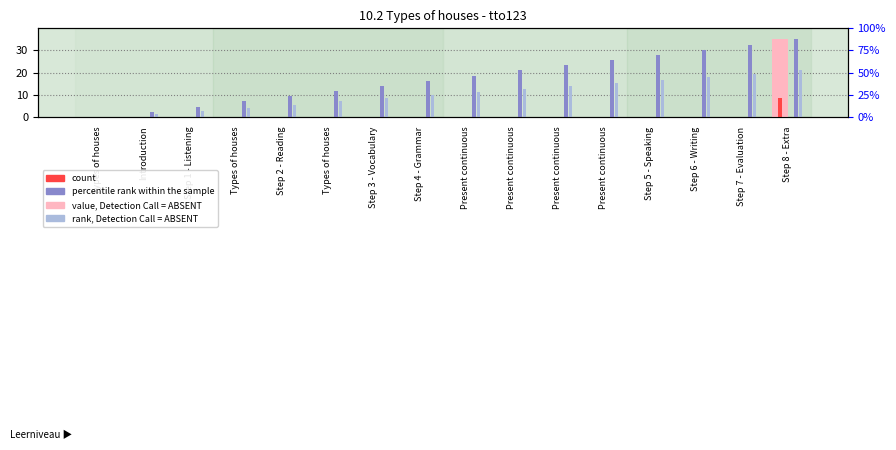

What is the average value of the count series?

0.6